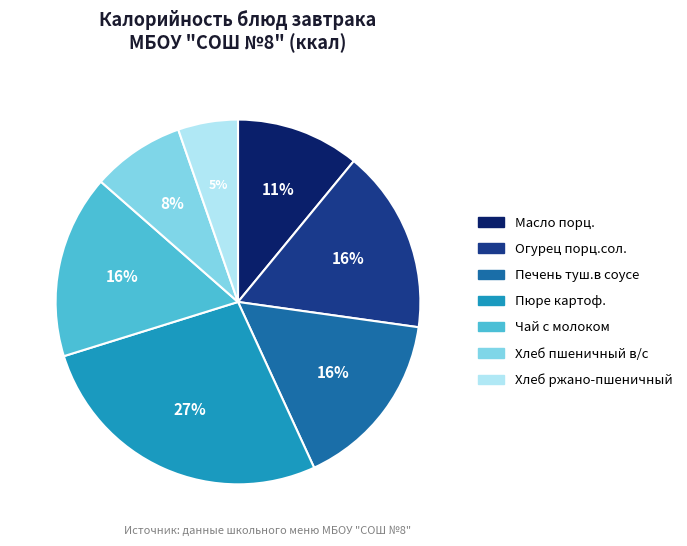

How many slices are in this pie chart?

7